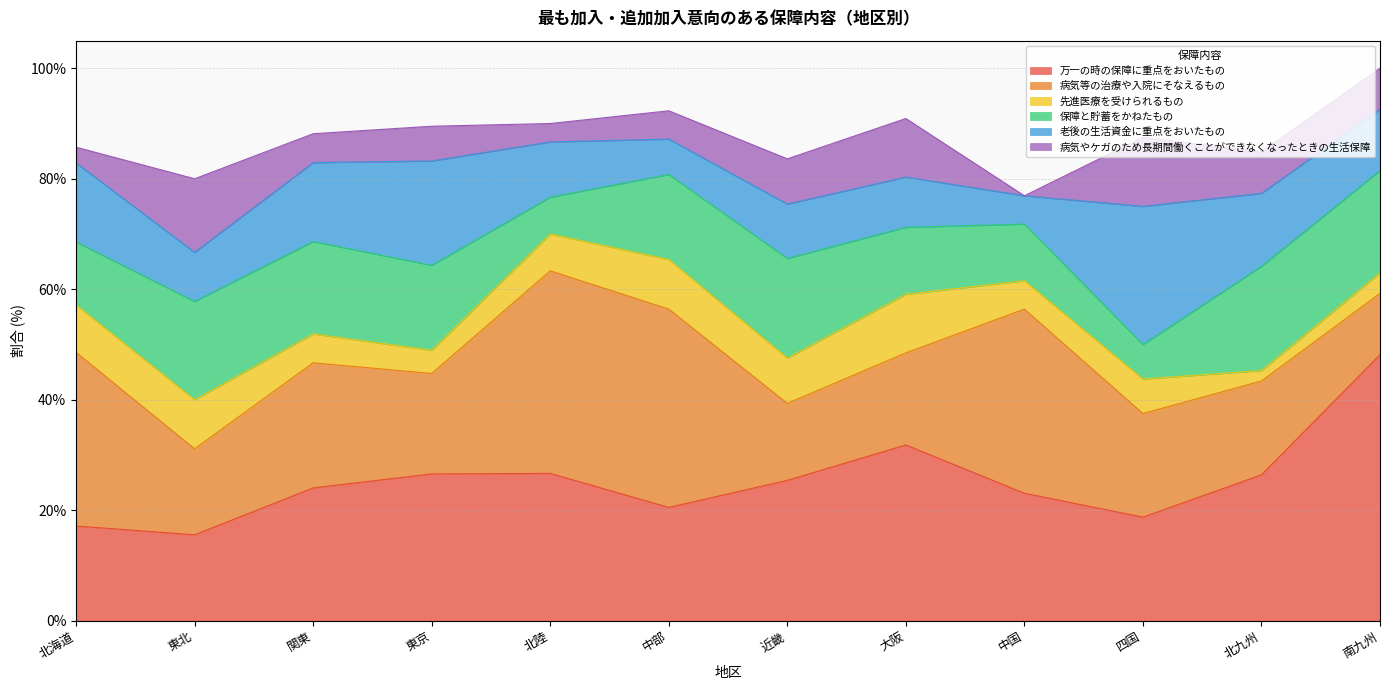

True or false: 病気やケガのため長期間働くことができなくなったときの生活保障 and 保障と貯蓄をかねたもの intersect in this chart.

True